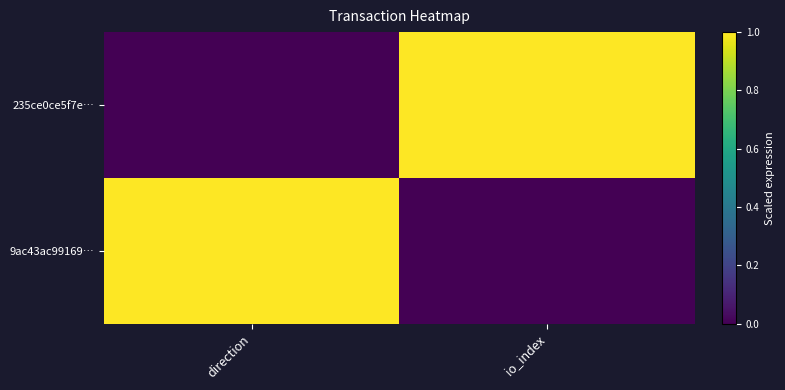

Count the number of categories in the chart.

2